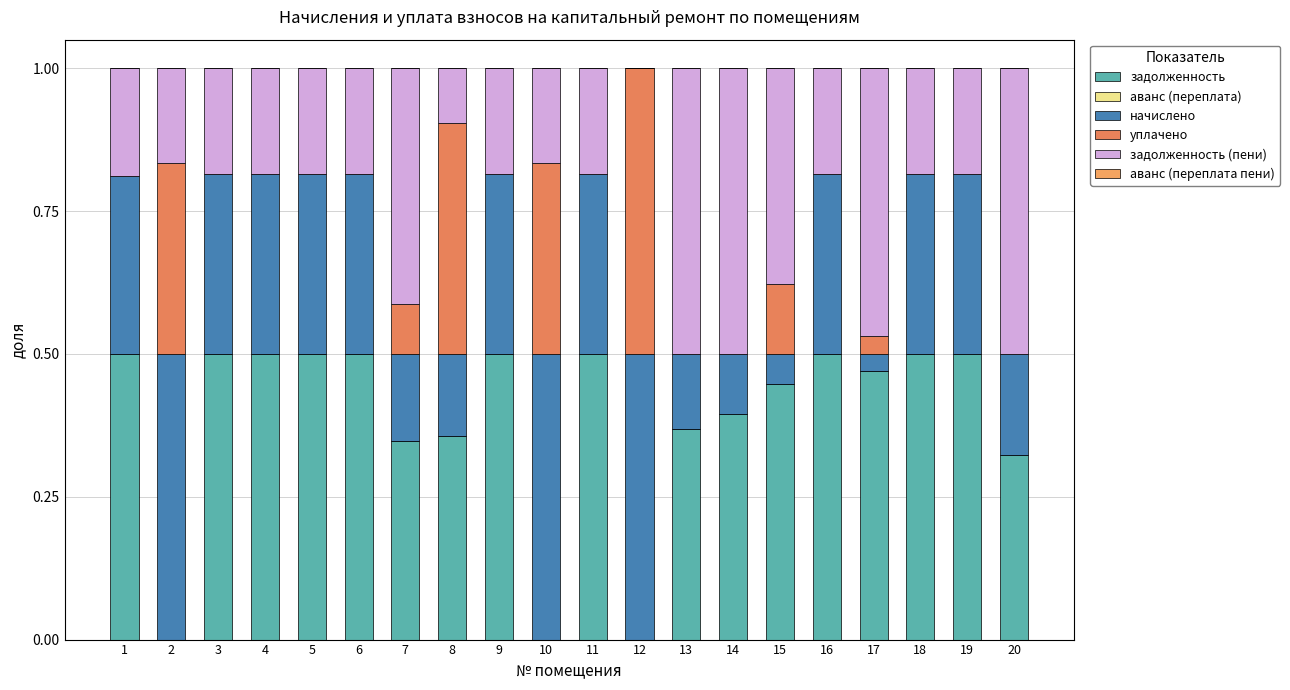

Which series has the largest range (max minus min)?

задолженность